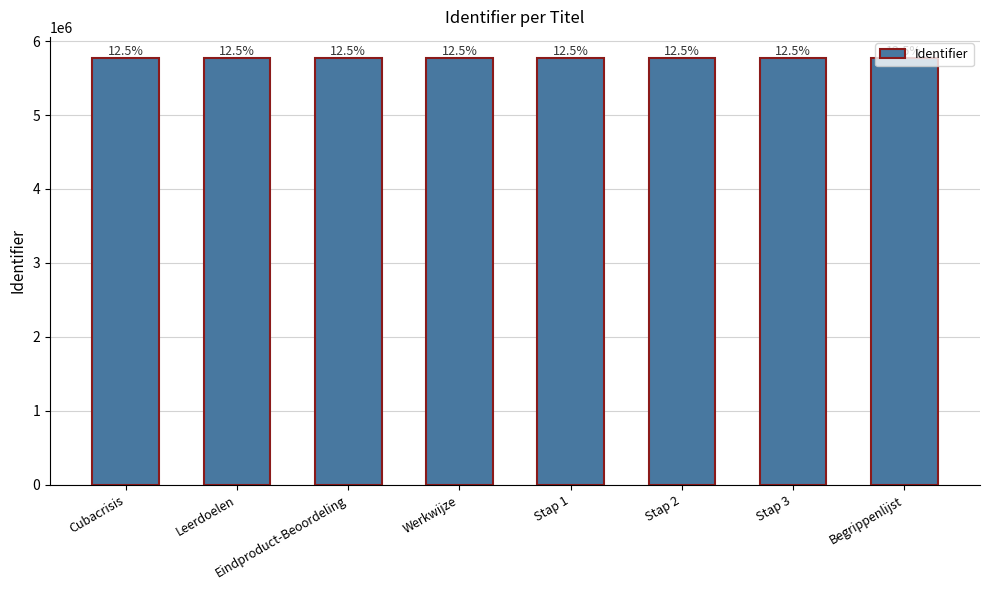

Reading left to right, extract all data points from this chart.

5768152	5768153	5768155	5768157	5768159	5768161	5768165	5768171